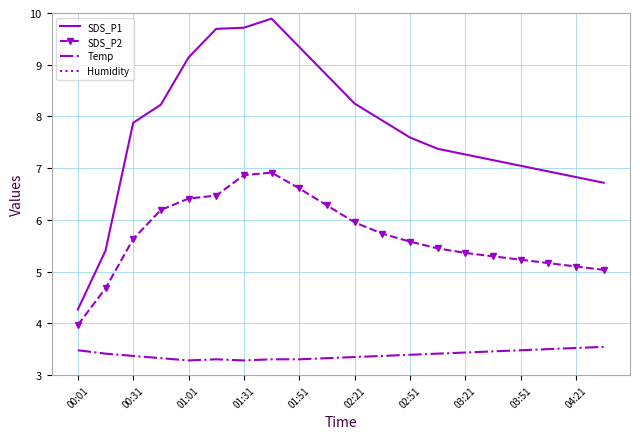

True or false: SDS_P2 and Temp cross at least once.

False